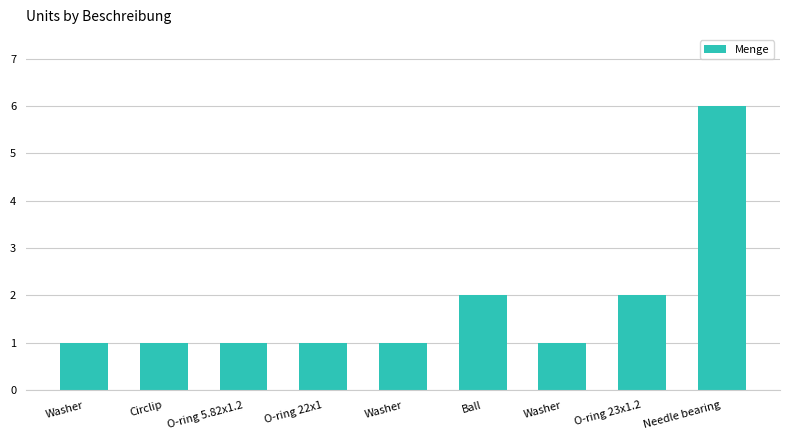

Is it true that the value at Washer is 1?

True